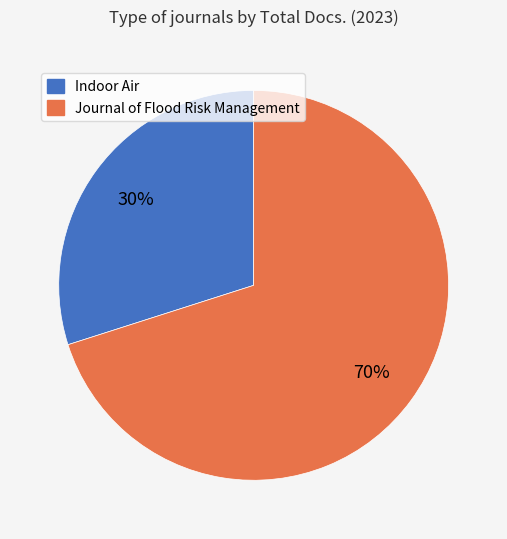

Is there any slice that represents more than half of the pie?

Yes